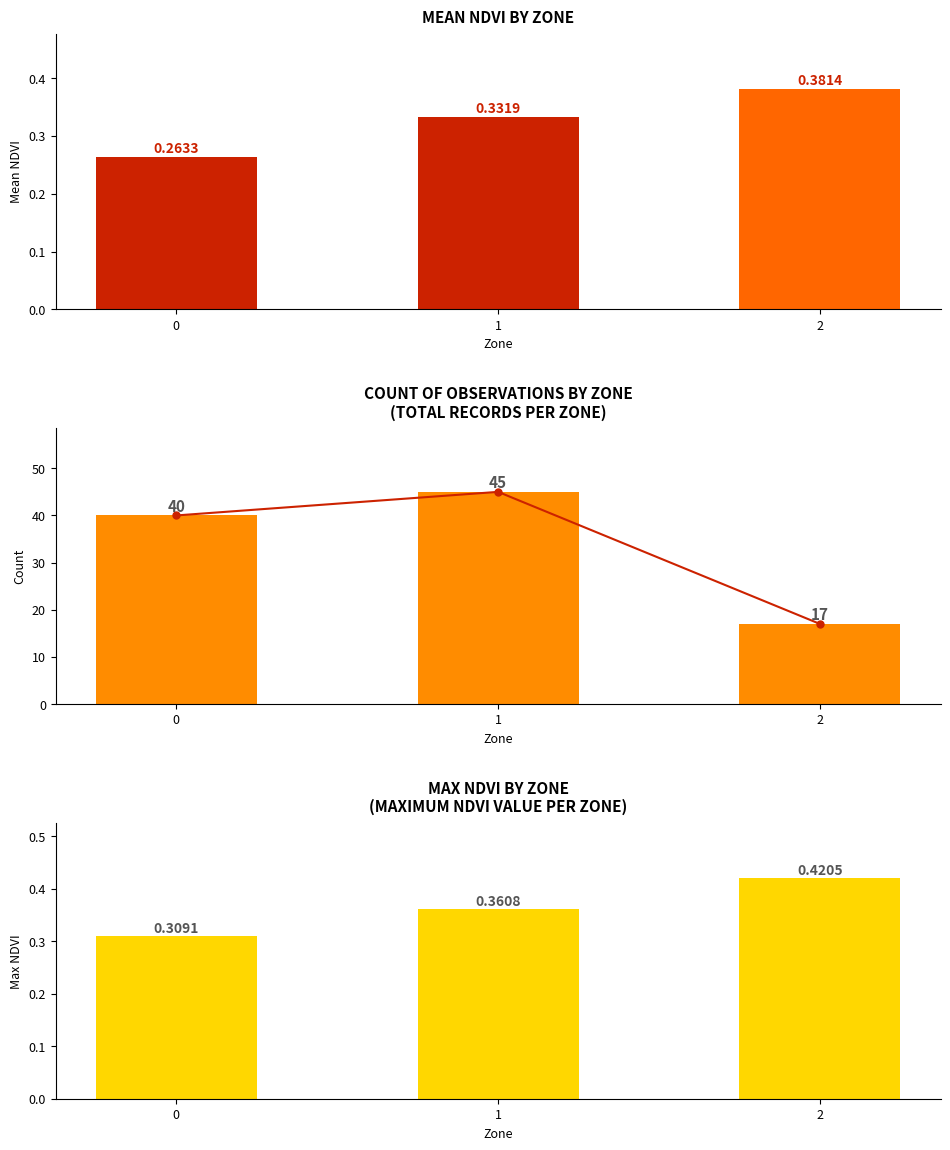

How many Mean NDVI values are between 0 and 1?

3